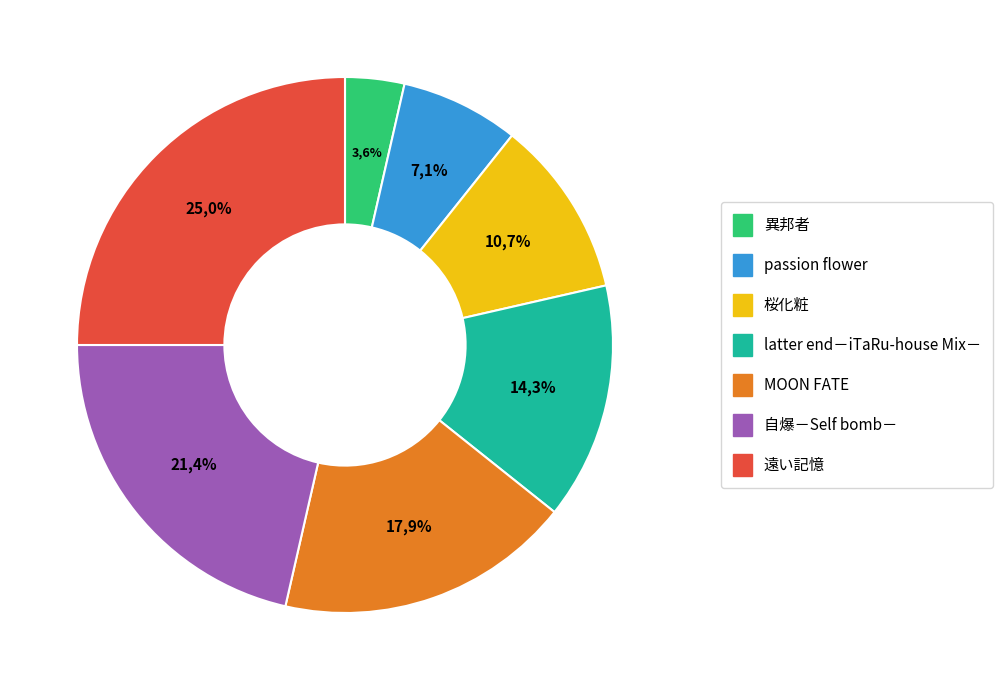

To the nearest percent, what portion does latter end－iTaRu-house Mix－ represent?

14%